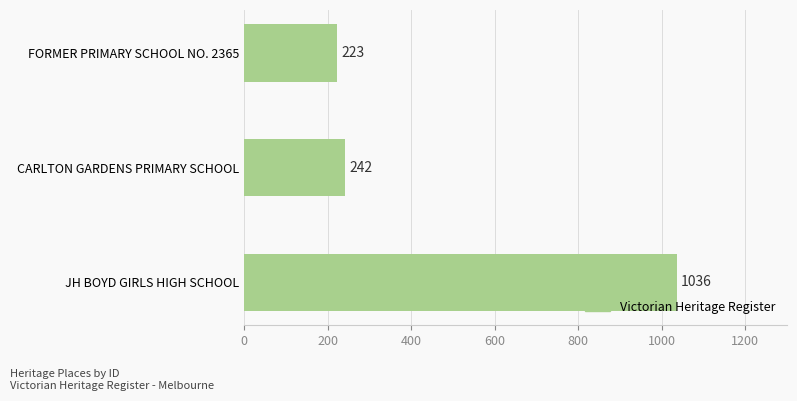

What is the difference between the maximum and minimum values?

813